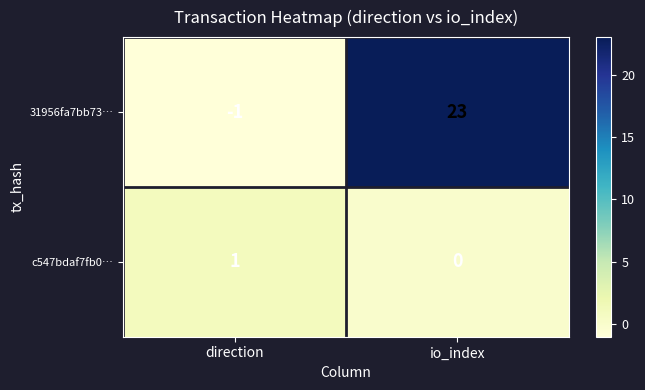

Which series changed the most between direction and io_index?

31956fa7bb73…